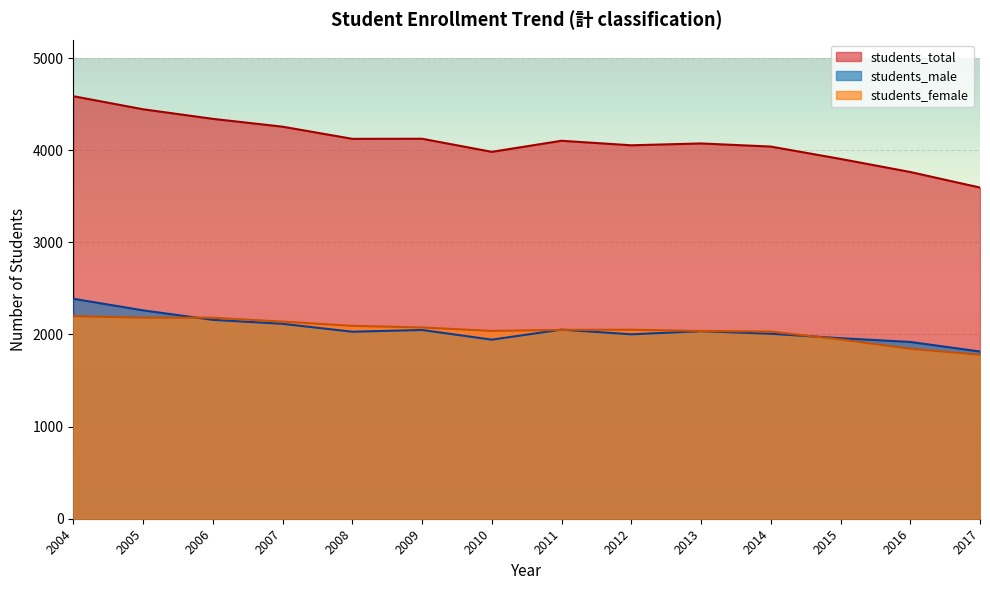

At which category does students_female reach its first local valley?

2010